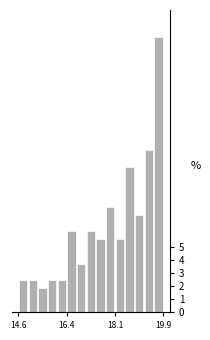

Around what value on the x-axis is the tallest bar? Give the approximate position of its centre, as read against the axis.

19.8